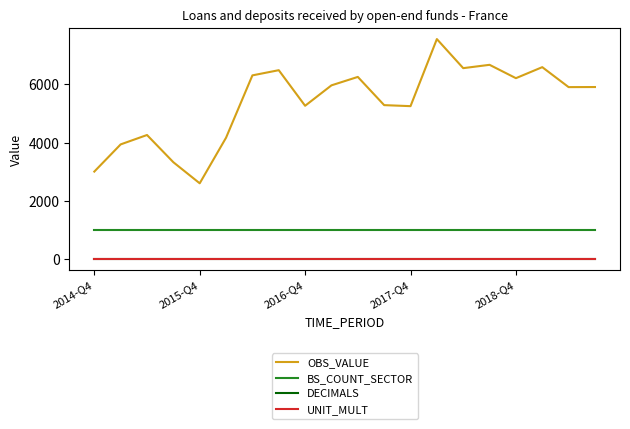

Which series has the largest range (max minus min)?

OBS_VALUE